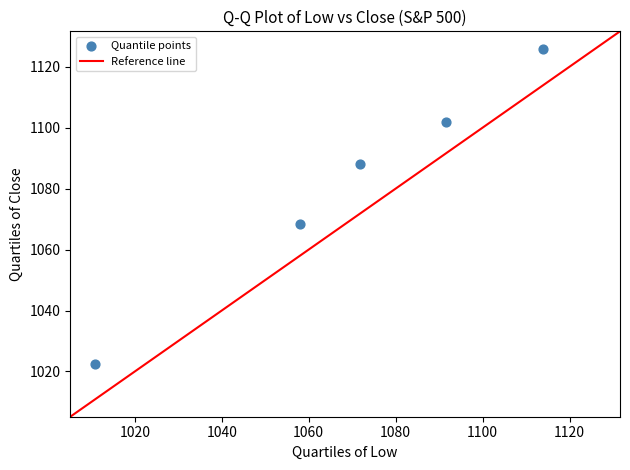

What is the range of Y values (max minus min)?

103.3